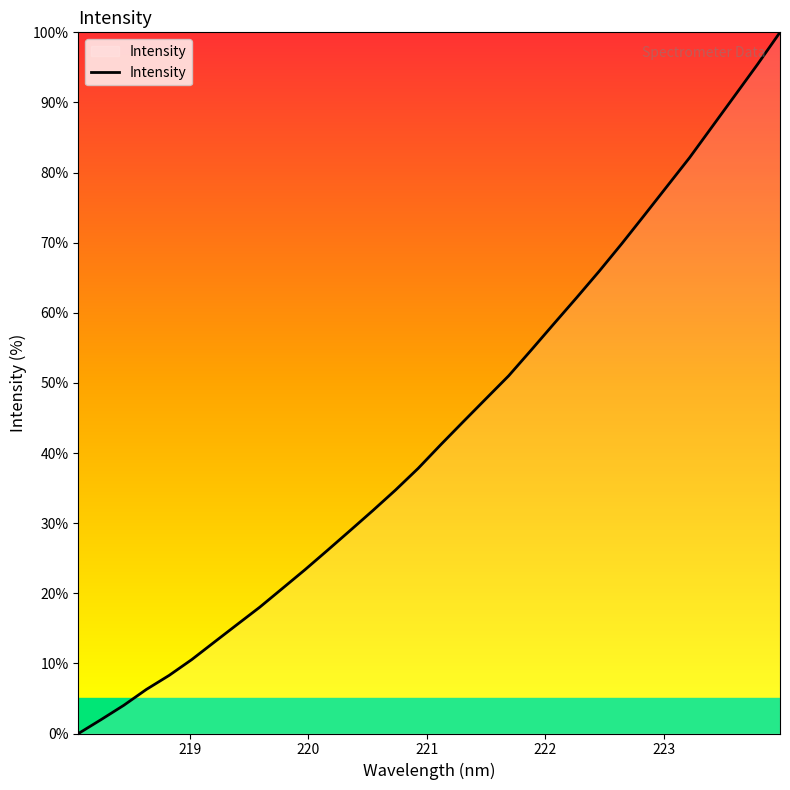

What is the greatest value displayed?

100.0